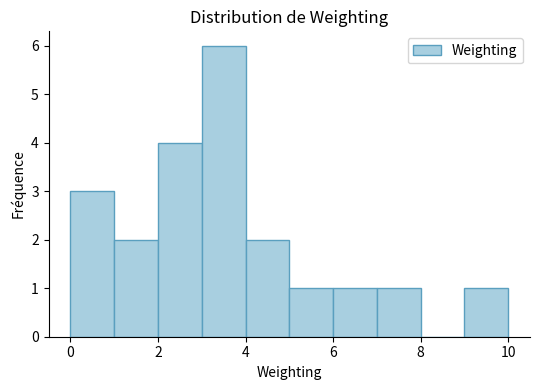

What is the height of the bar covering 2 to 3 on the x-axis? The values are not printed on the chart, so give them approximately, as read against the axis.

4